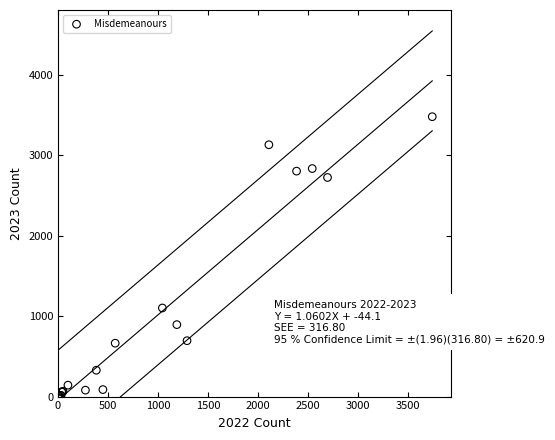

What Y value in the scatter plot is closest to 1744?

1102